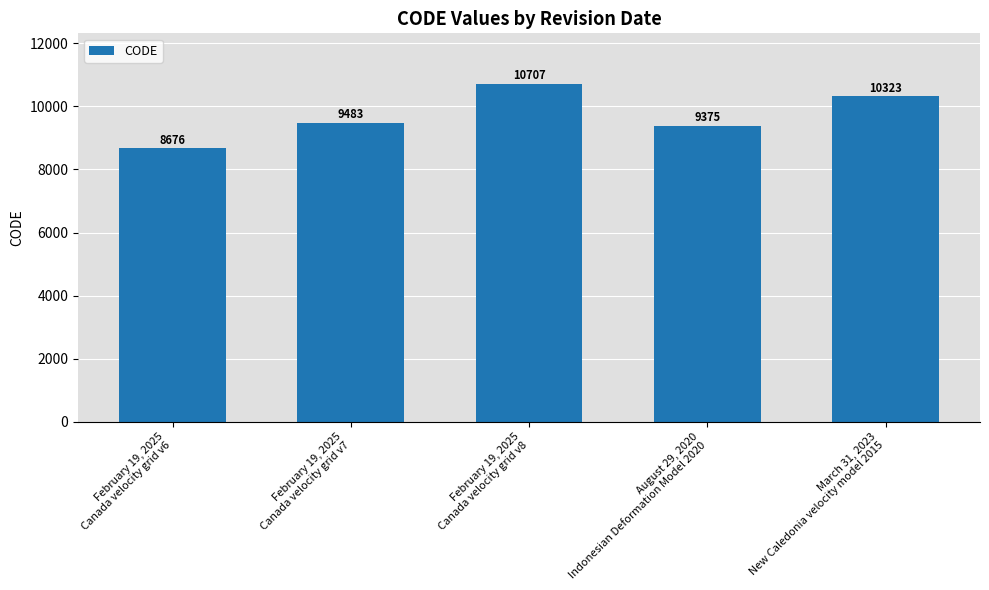

Reading left to right, transcribe all the data shown in this chart.

8676	9483	10707	9375	10323